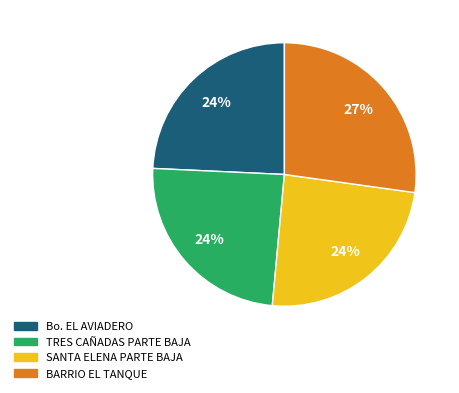

To the nearest percent, what is the difference between the TRES CAÑADAS PARTE BAJA and BARRIO EL TANQUE slice percentages?

3%